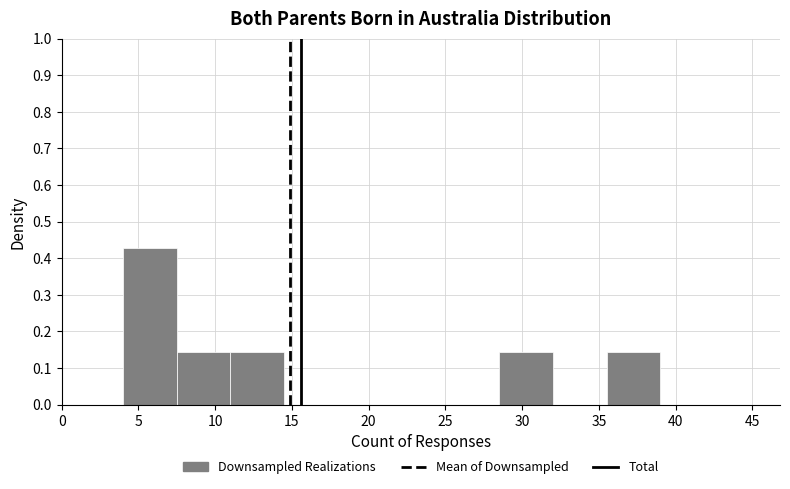

How tall is the bar that spans 7.5 to 11.0 on the x-axis? The values are not printed on the chart, so give them approximately, as read against the axis.

0.14